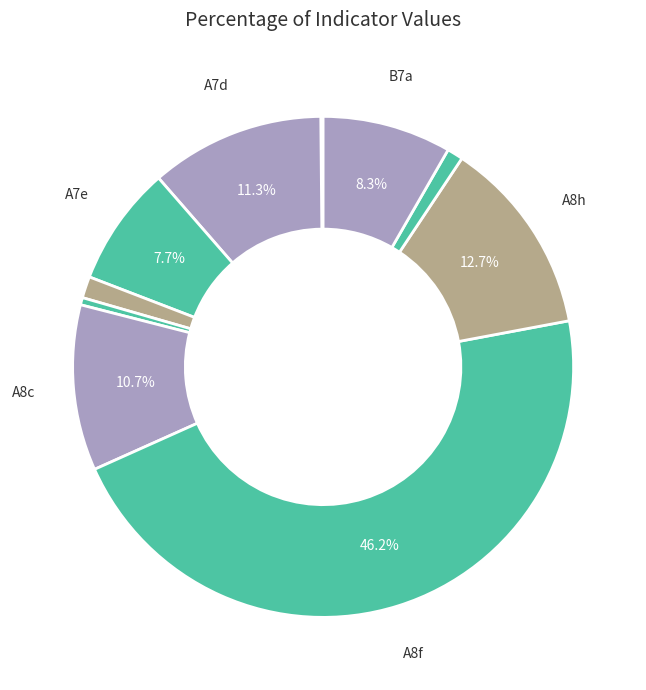

Which slice is the largest?

A8f